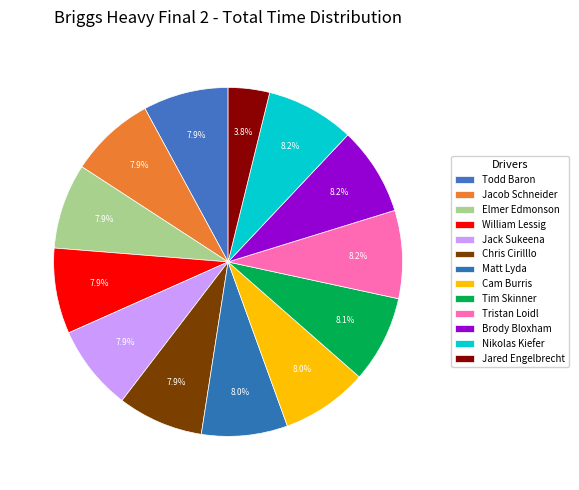

How many slices are in this pie chart?

13